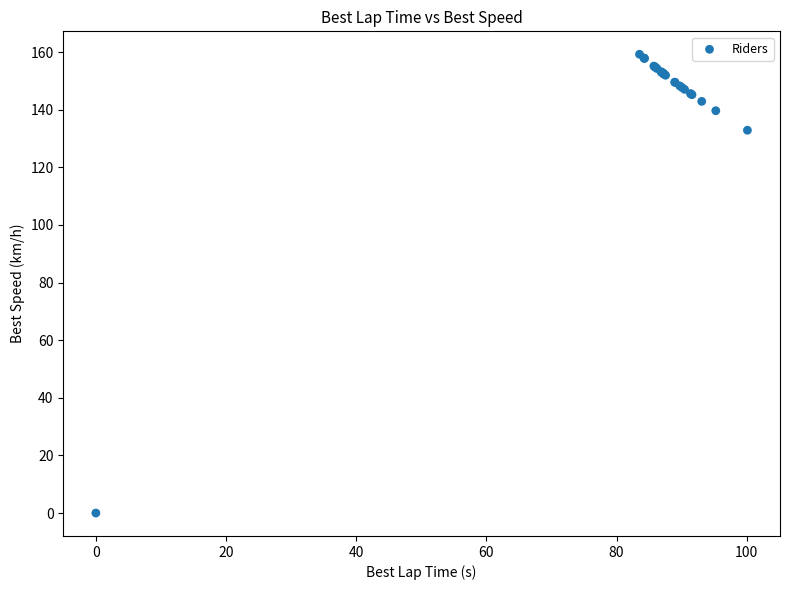

What Y value in the scatter plot is closest to 79?

132.9